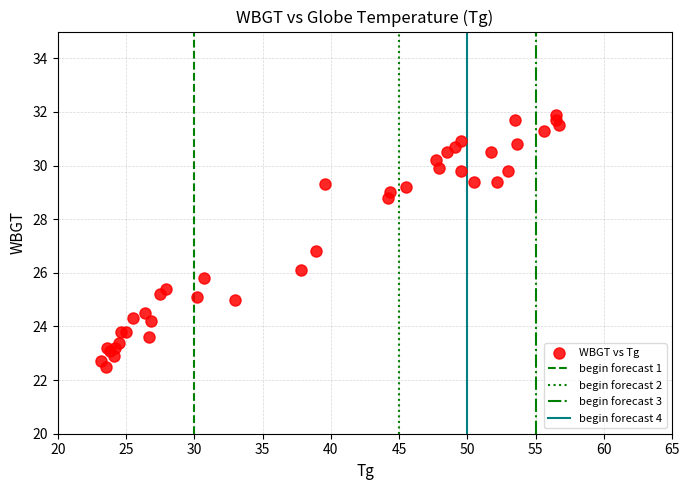

What Y value in the scatter plot is closest to 27?

26.8